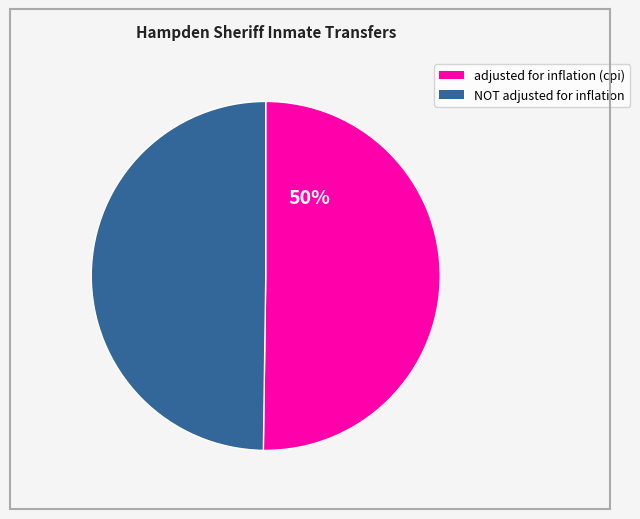

To the nearest percent, what is the average slice percentage?

50%